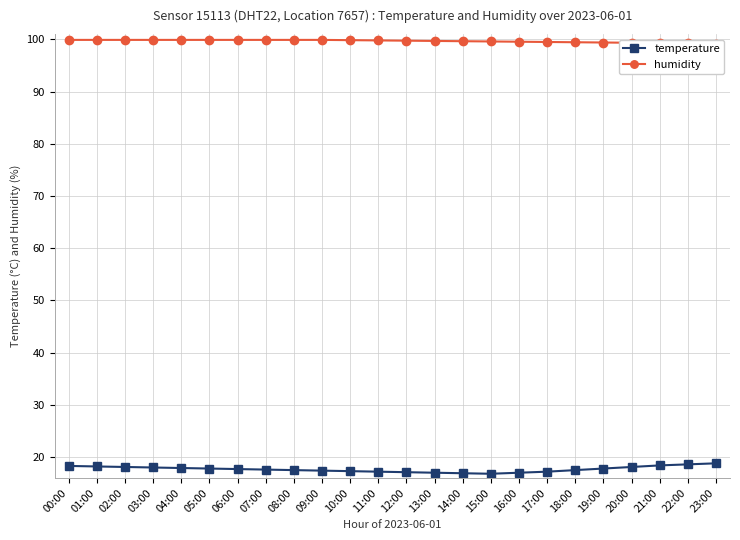

At which category does temperature reach its first local valley?

15:00